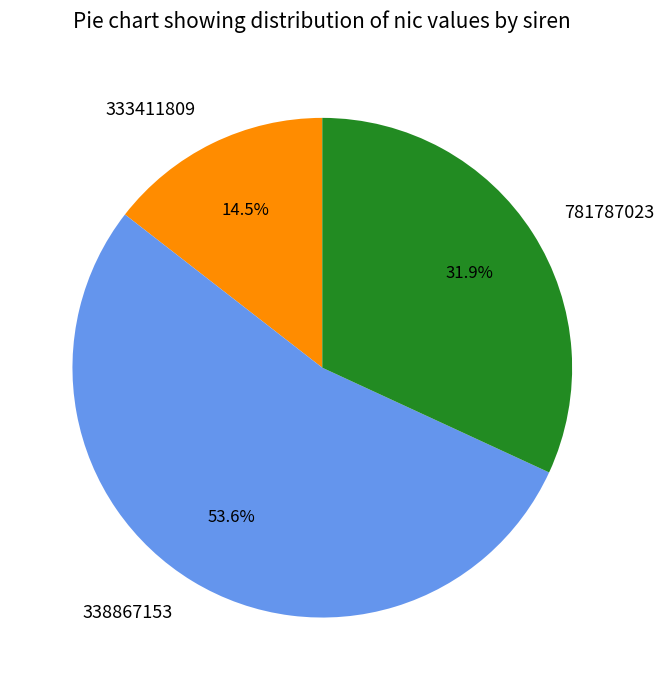

Is the sum of 333411809 and 338867153 greater than half?

Yes